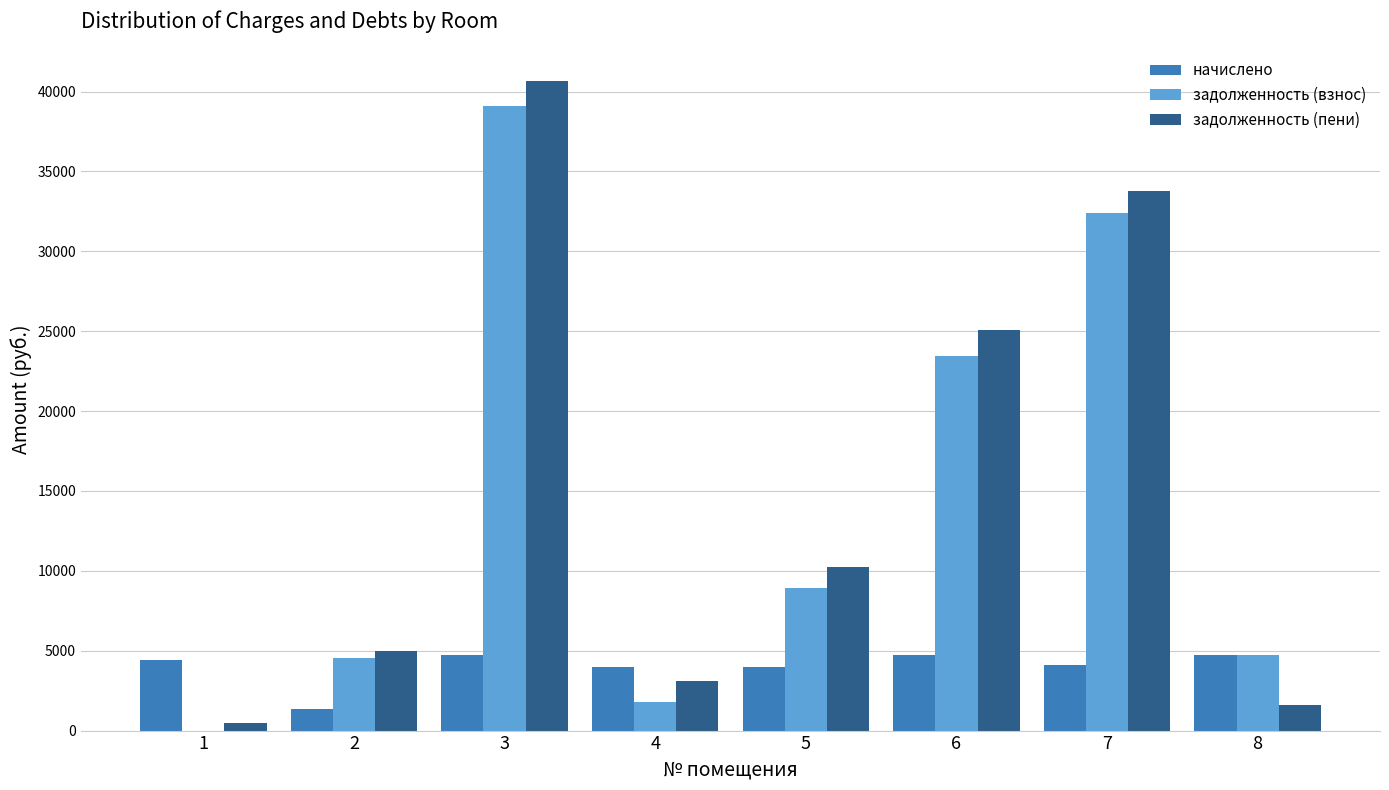

What is the sum of all задолженность (пени) values?

119879.5